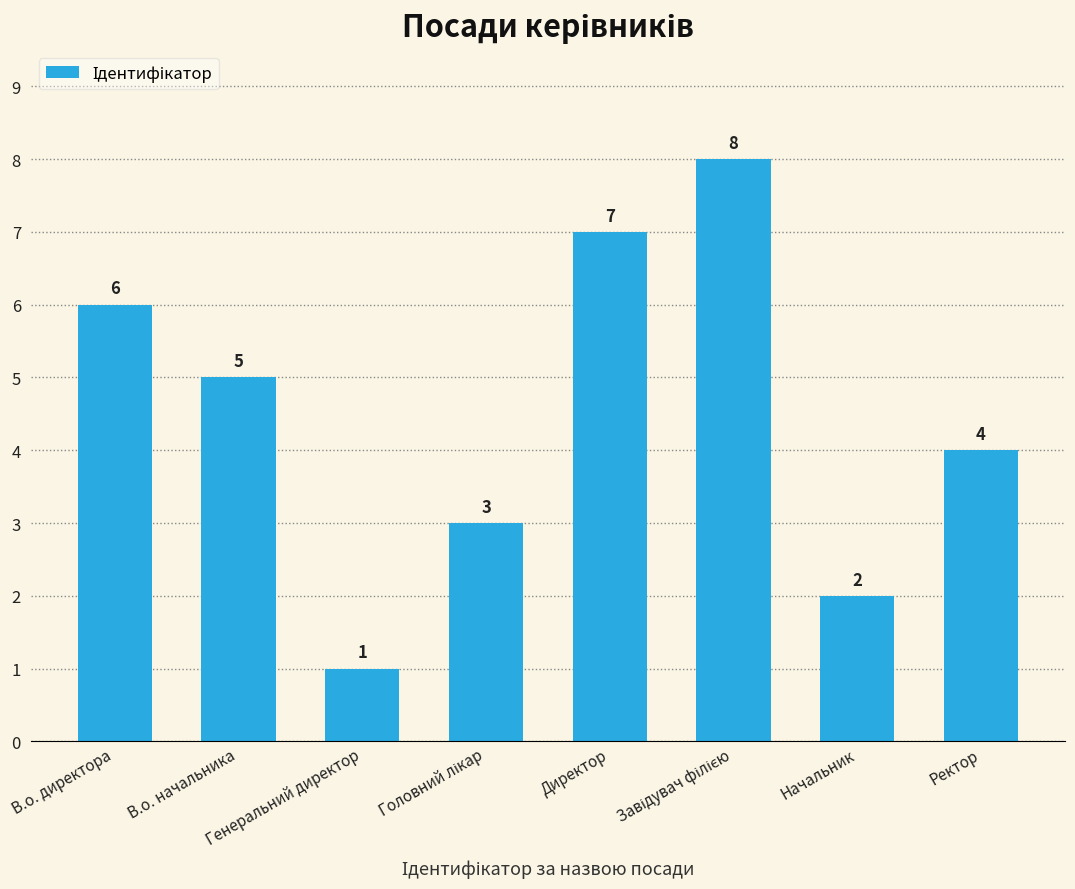

Count the number of data series in this chart.

1